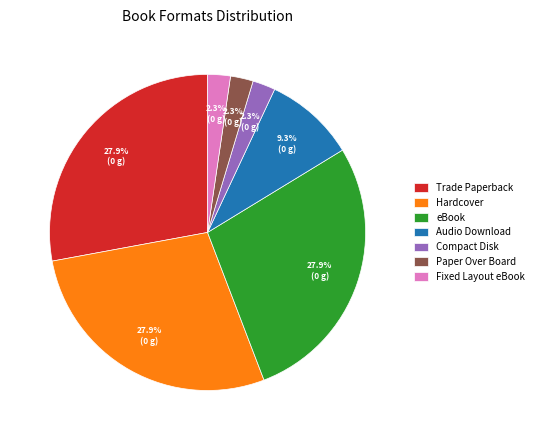

Does Paper Over Board account for over 50% of the chart?

No